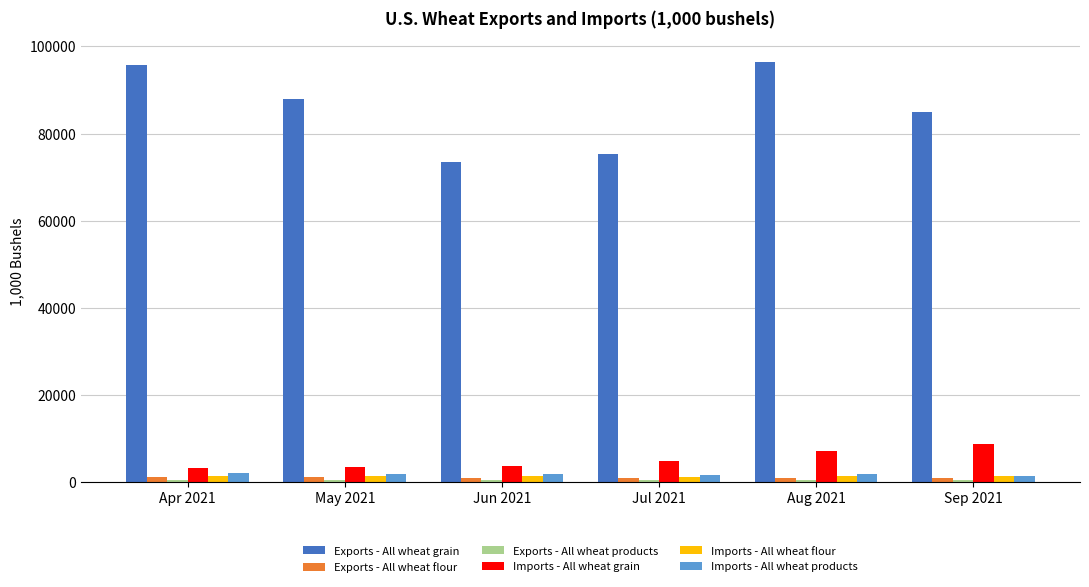

Between Jun 2021 and Aug 2021, which series saw the biggest shift?

Exports - All wheat grain